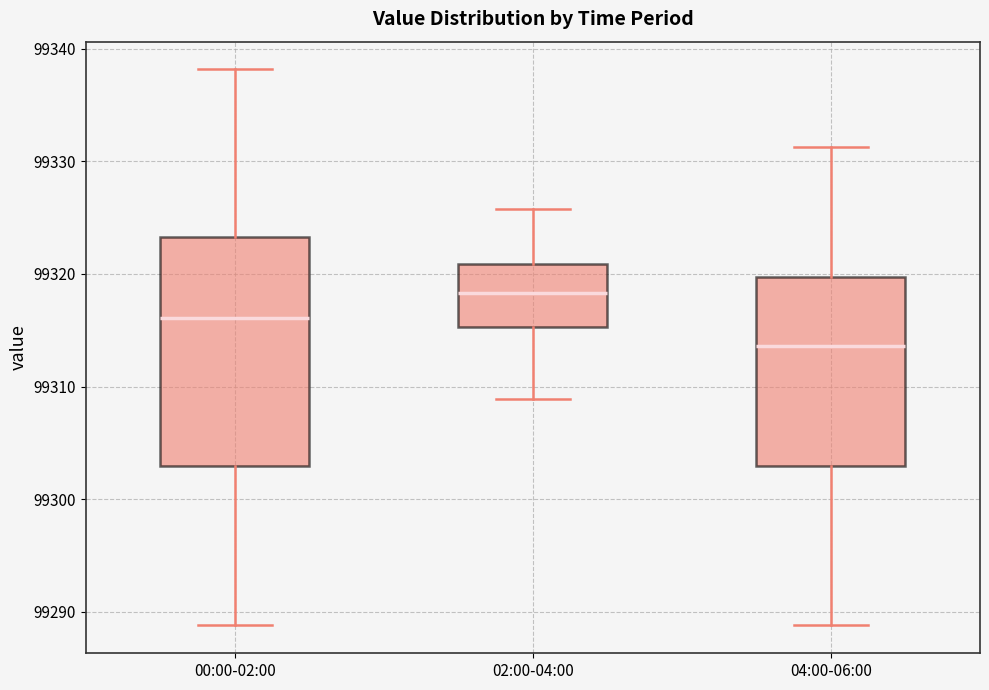

Reading left to right, transcribe this box plot: for each box, give where its median line is, the range the box spans, and where its two whiskers end, as read against the y-axis. The values are not printed on the chart, so give them approximately, as read against the axis.

00:00-02:00: median 99316, box 99303 to 99323, whiskers 99289 to 99338
02:00-04:00: median 99318, box 99315 to 99321, whiskers 99309 to 99326
04:00-06:00: median 99314, box 99303 to 99320, whiskers 99289 to 99331